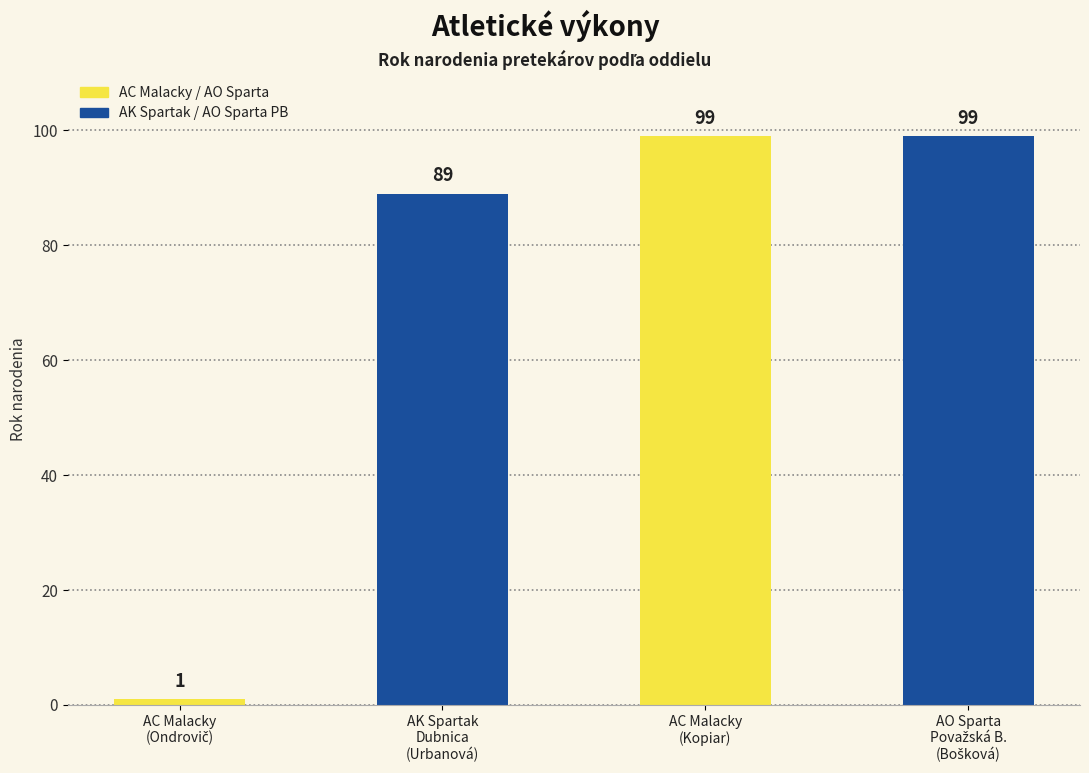

What is the average value?

72